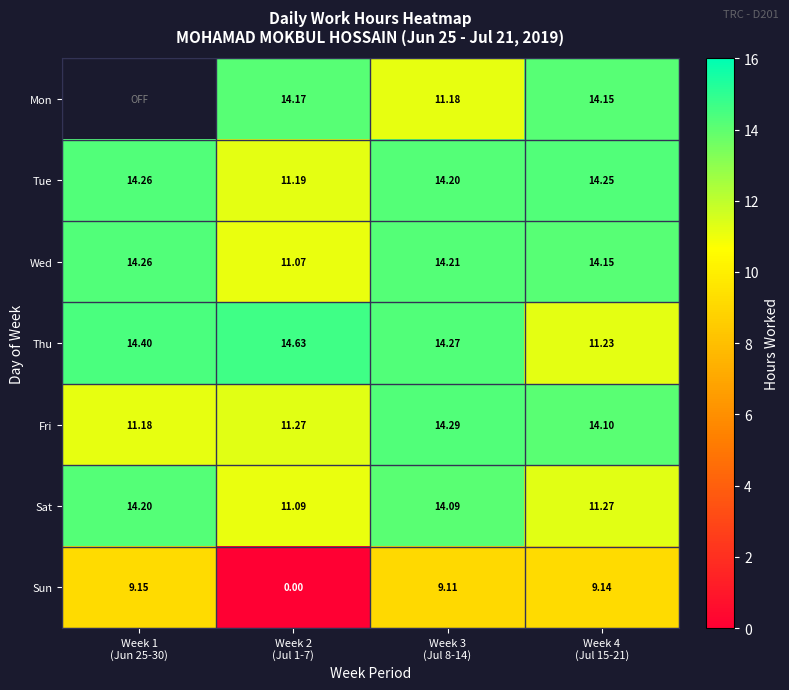

How many values in the Thu series exceed 14?

3